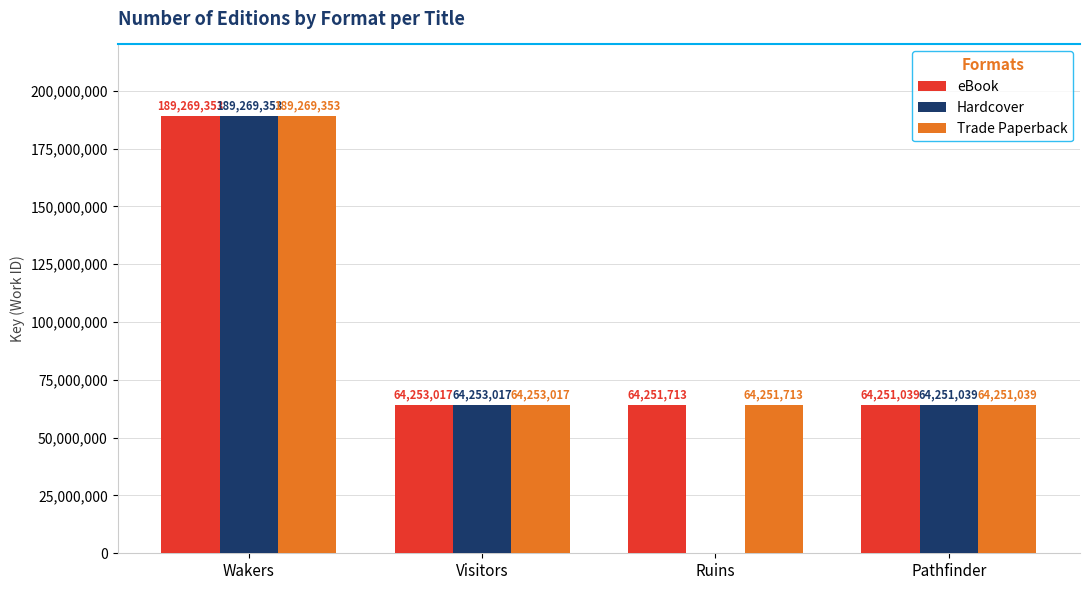

How many distinct data groups are displayed?

3